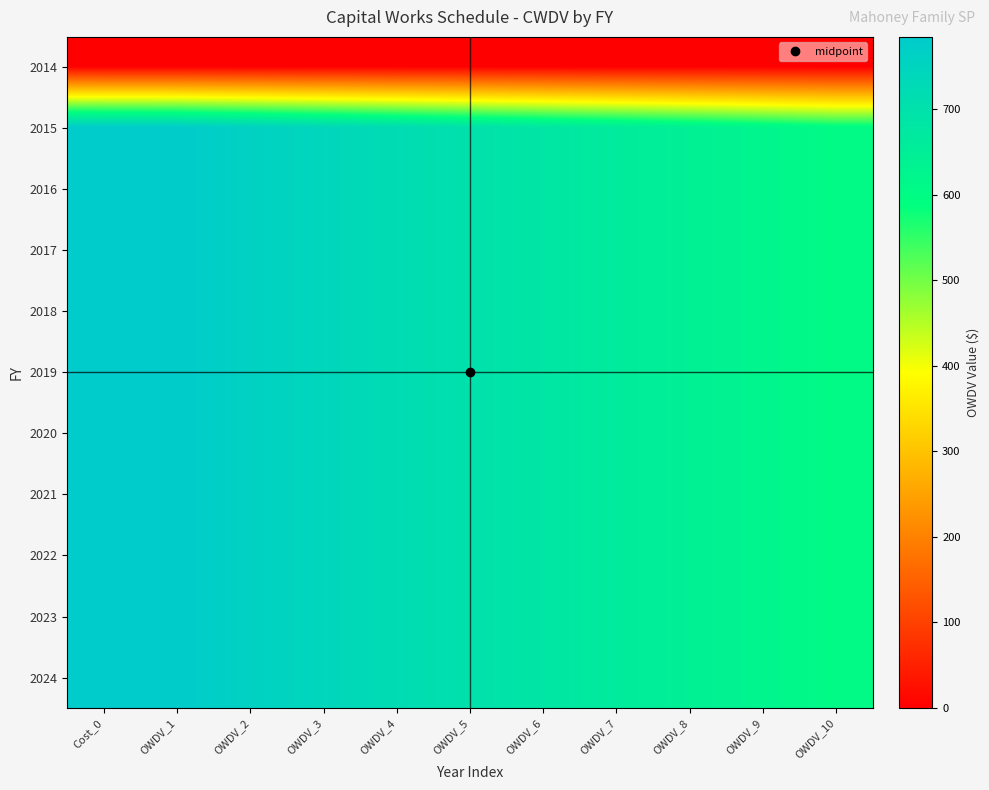

Which category has the highest value across all series?

Cost_0